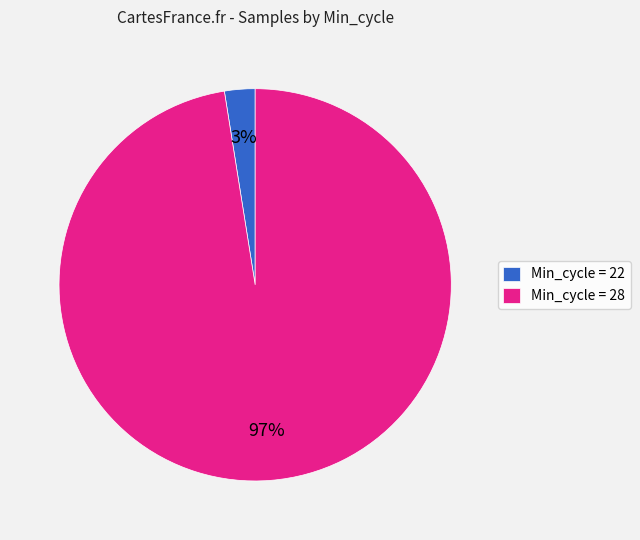

Do Min_cycle = 28 and Min_cycle = 22 together represent more than half of the pie?

Yes